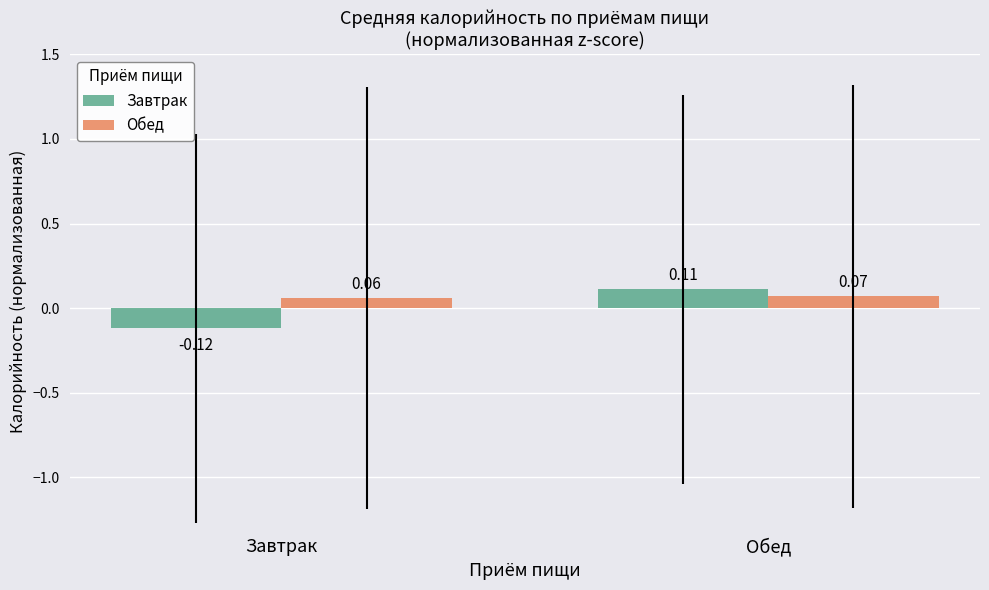

Which series has the largest total across all categories?

Обед